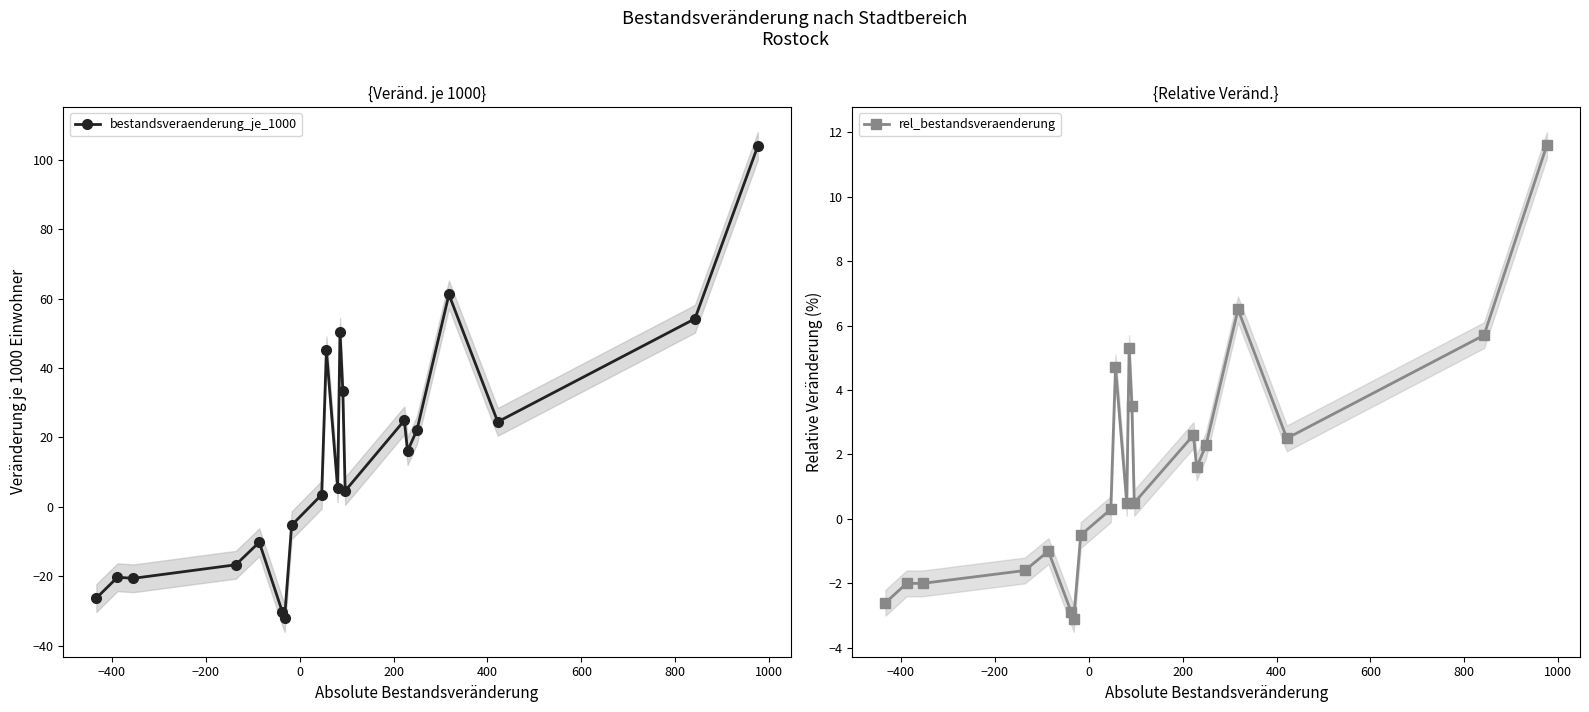

How many values in the bestandsveraenderung_je_1000 series exceed 5?

11